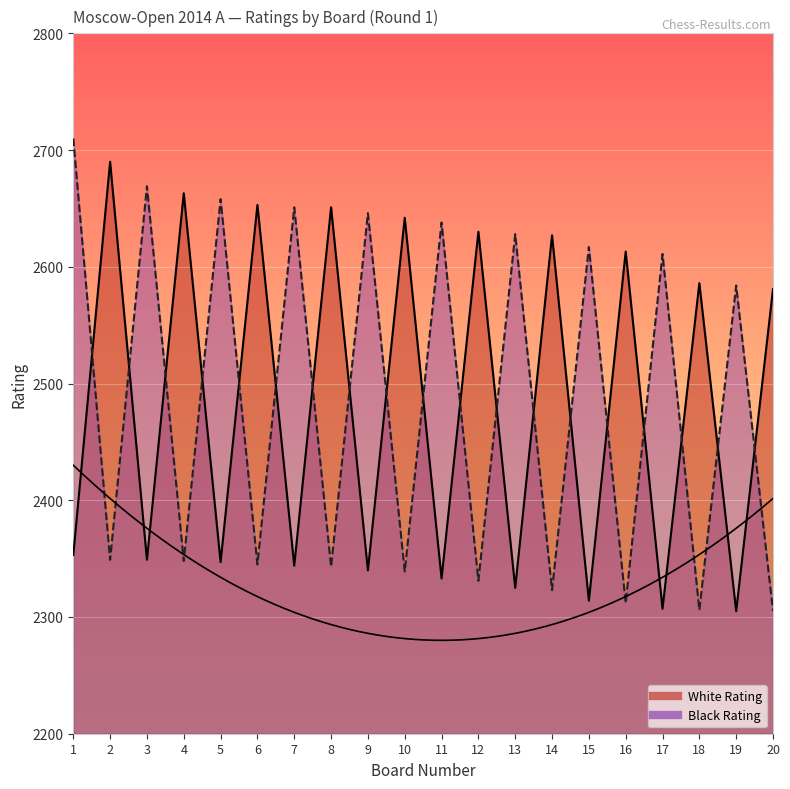

Where is the first local maximum for White Rating?

2